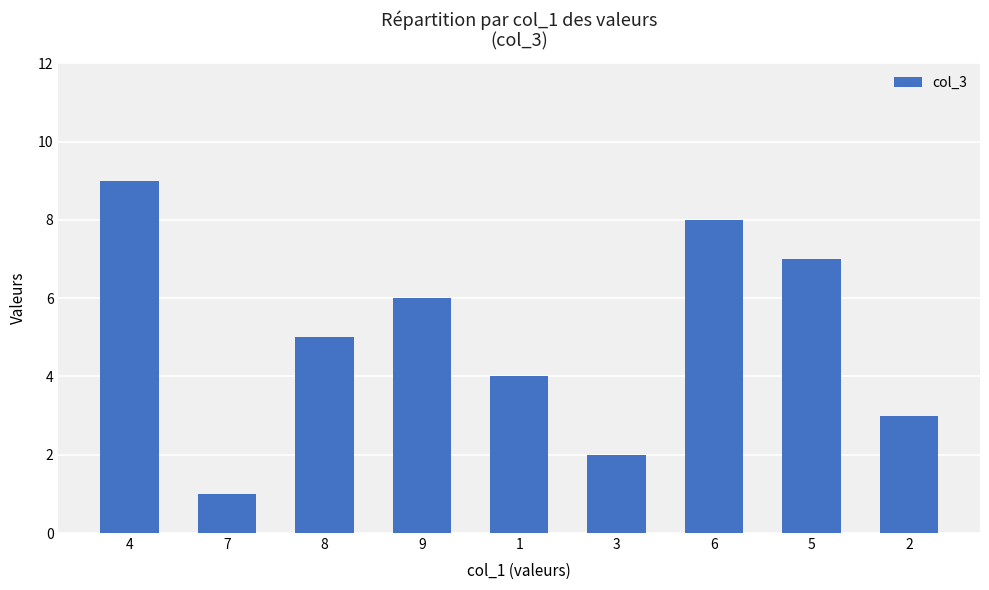

Reading right to left, extract all data points from this chart.

3	7	8	2	4	6	5	1	9